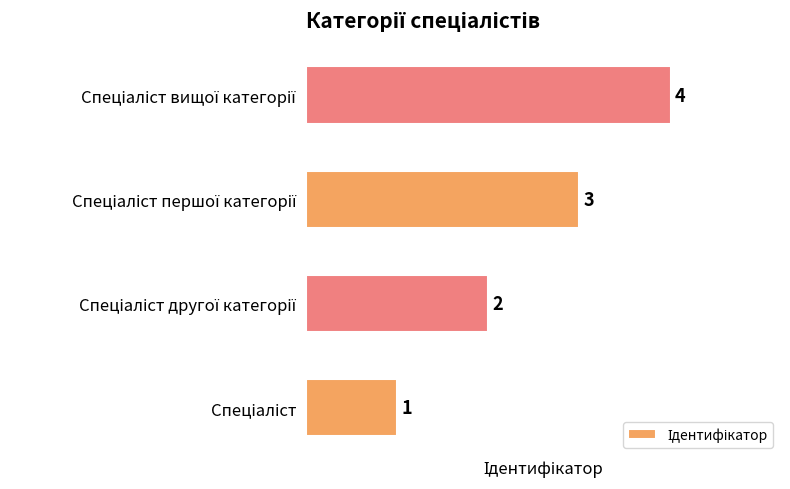

What is the difference between the maximum and second lowest values?

2